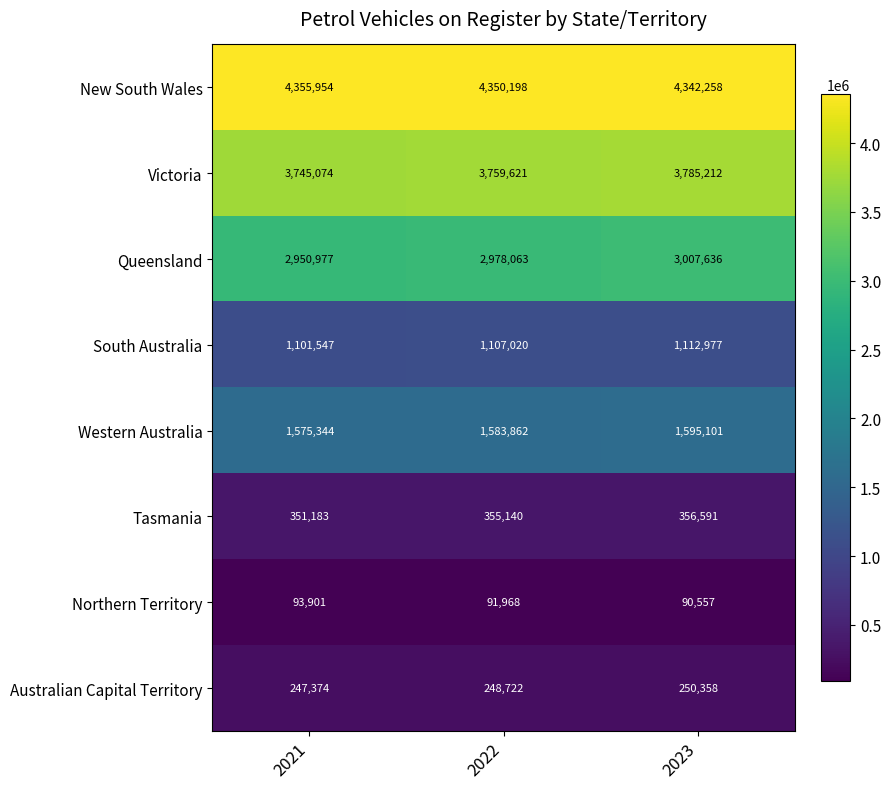

What is the total value across all series at 2022?

14474594